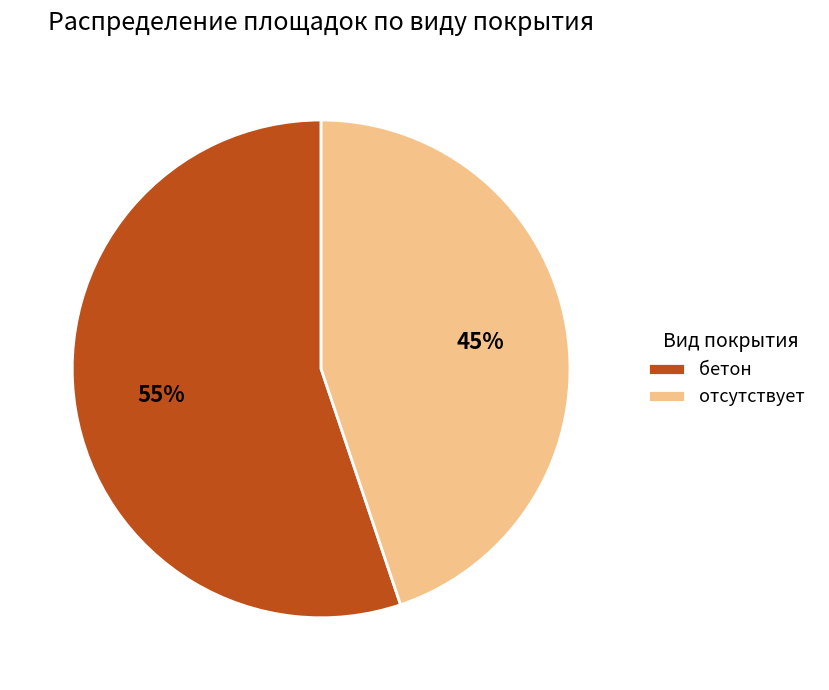

How many segments does this pie chart have?

2